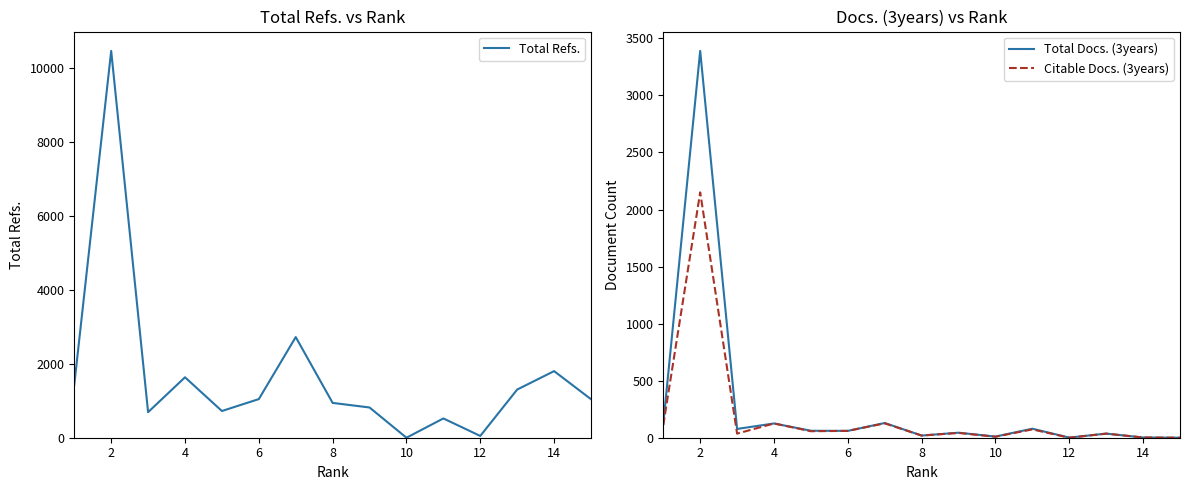

What is the value of the Citable Docs. (3years) point at the 10th from the left?

9